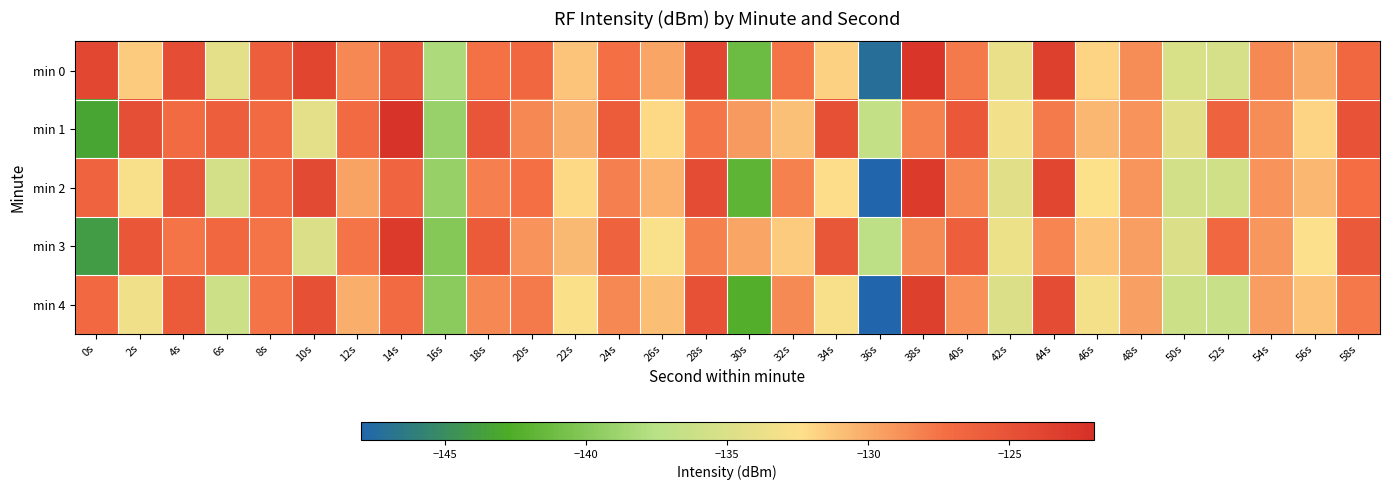

Reading right to left, extract all data points from this chart.

min 0: 58s=-126.7	56s=-130.1	54s=-128.5	52s=-135.3	50s=-135.1	48s=-128.6	46s=-131.9	44s=-123.5	42s=-133.9	40s=-127.9	38s=-122.5	36s=-147.2	34s=-131.8	32s=-127.6	30s=-141.2	28s=-124.0	26s=-129.8	24s=-127.4	22s=-131.2	20s=-126.7	18s=-127.5	16s=-138.1	14s=-125.6	12s=-128.4	10s=-123.9	8s=-126.0	6s=-134.3	4s=-124.6	2s=-131.5	0s=-124.1
min 1: 58s=-125.1	56s=-131.9	54s=-128.7	52s=-126.3	50s=-134.5	48s=-129.0	46s=-130.6	44s=-127.8	42s=-133.2	40s=-125.5	38s=-128.1	36s=-136.7	34s=-124.9	32s=-131.0	30s=-129.3	28s=-127.6	26s=-132.1	24s=-125.8	22s=-130.2	20s=-128.5	18s=-125.2	16s=-139.1	14s=-122.4	12s=-127.0	10s=-134.4	8s=-127.0	6s=-126.1	4s=-127.0	2s=-124.7	0s=-143.3
min 2: 58s=-127.2	56s=-130.6	54s=-129.0	52s=-135.9	50s=-135.7	48s=-129.1	46s=-132.5	44s=-124.0	42s=-134.5	40s=-128.4	38s=-123.0	36s=-148.0	34s=-132.3	32s=-128.1	30s=-142.0	28s=-124.5	26s=-130.4	24s=-128.0	22s=-132.1	20s=-127.3	18s=-128.0	16s=-139.2	14s=-126.5	12s=-129.7	10s=-124.3	8s=-127.0	6s=-135.6	4s=-125.2	2s=-132.8	0s=-126.4
min 3: 58s=-125.6	56s=-132.4	54s=-129.2	52s=-126.8	50s=-135.0	48s=-129.5	46s=-131.1	44s=-128.3	42s=-133.7	40s=-126.0	38s=-128.6	36s=-137.2	34s=-125.4	32s=-131.5	30s=-129.8	28s=-128.1	26s=-132.7	24s=-126.3	22s=-130.7	20s=-129.0	18s=-125.7	16s=-140.0	14s=-123.0	12s=-127.5	10s=-135.0	8s=-127.5	6s=-126.7	4s=-127.5	2s=-125.3	0s=-144.0
min 4: 58s=-127.7	56s=-131.1	54s=-129.5	52s=-136.4	50s=-136.2	48s=-129.6	46s=-133.0	44s=-124.5	42s=-135.0	40s=-128.9	38s=-123.5	36s=-148.5	34s=-132.8	32s=-128.6	30s=-142.5	28s=-125.0	26s=-130.9	24s=-128.5	22s=-132.6	20s=-127.8	18s=-128.5	16s=-139.7	14s=-127.0	12s=-130.2	10s=-124.8	8s=-127.5	6s=-136.1	4s=-125.7	2s=-133.3	0s=-126.9